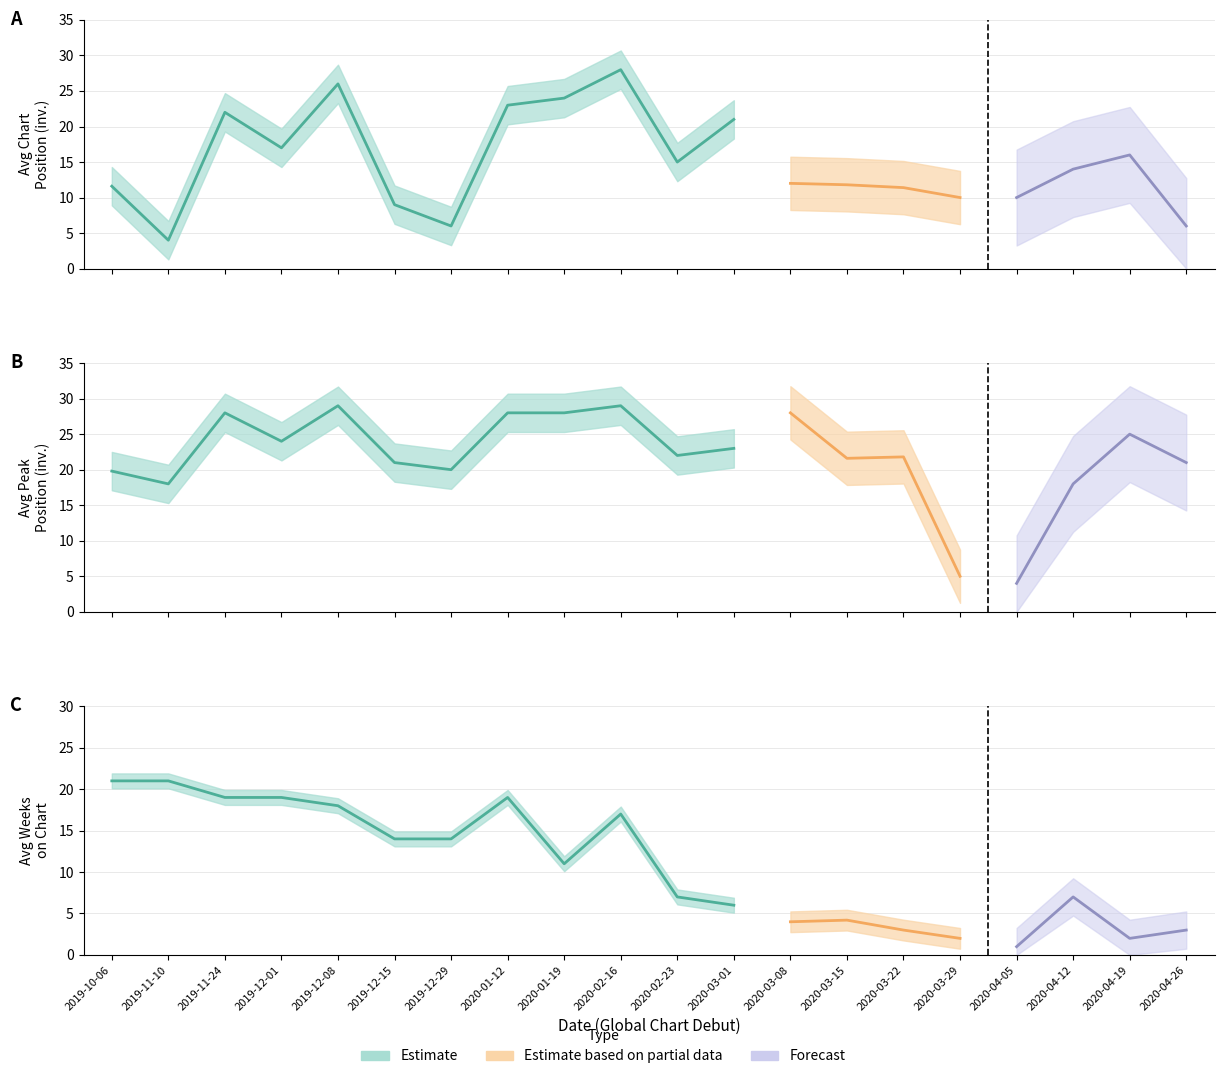

How many data points in Avg Position are above 18?

9